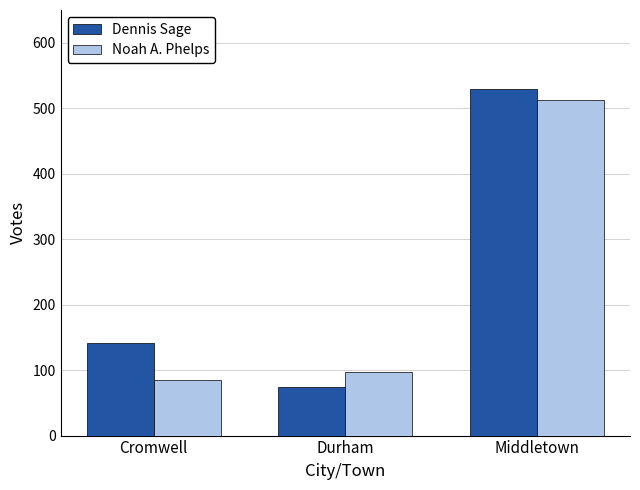

What is the label of the 2nd bar from the right?

Durham